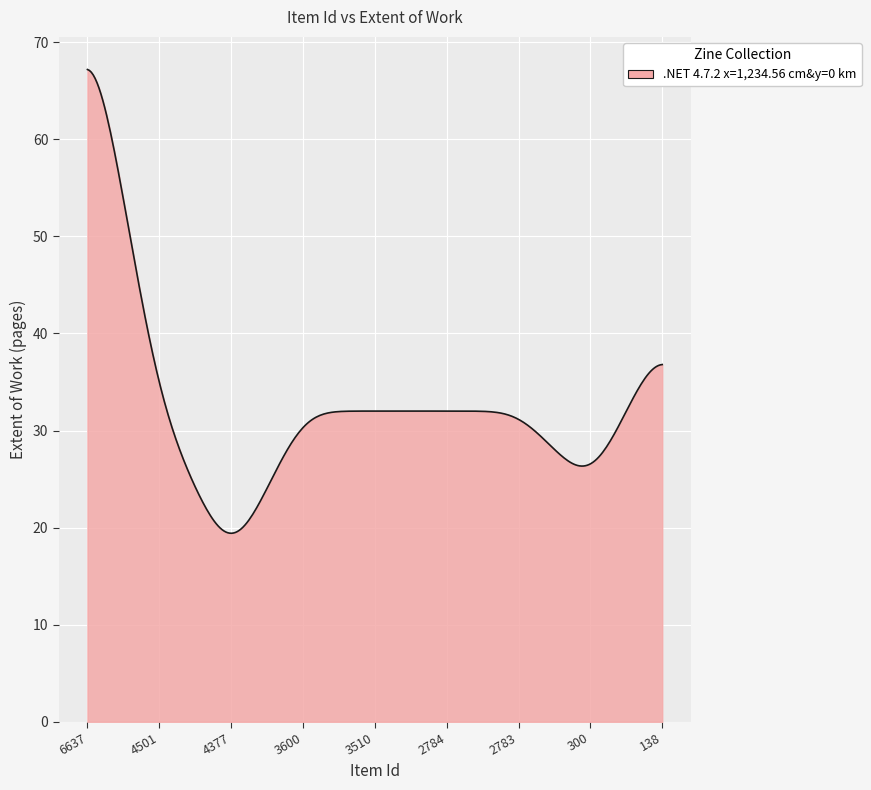

How many lines are shown in the chart?

1